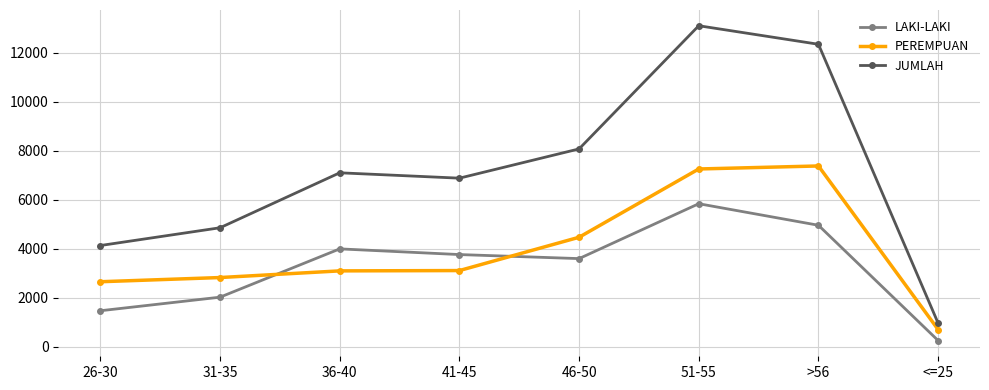

What is the approximate value of JUMLAH at 31-35, to the nearest 100?

4900